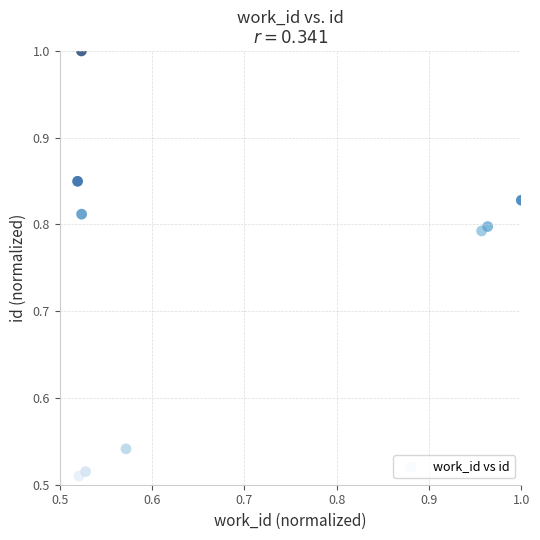

What is the average X value?

0.7